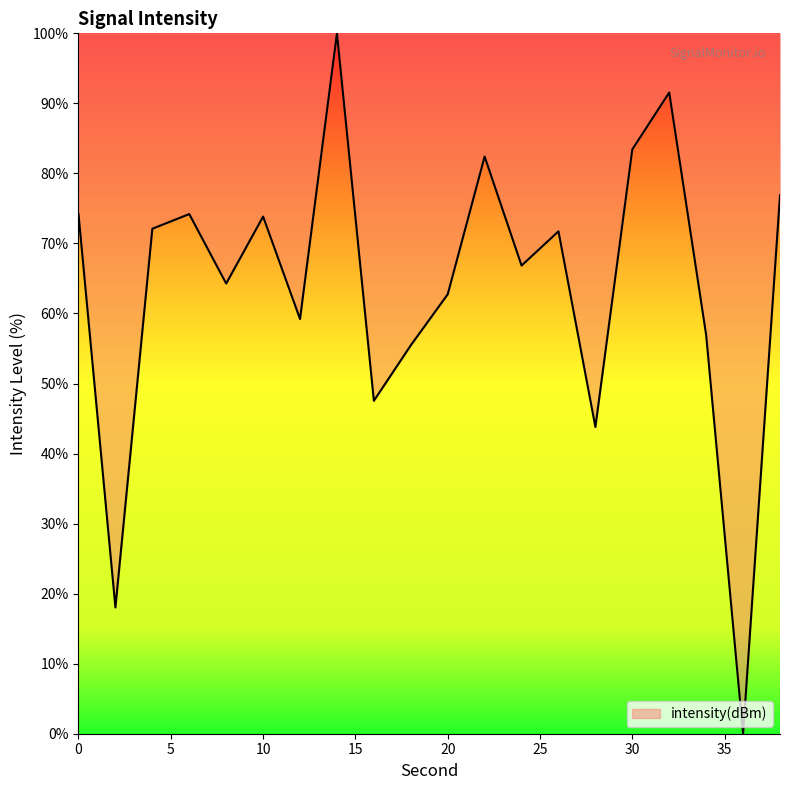

What is the greatest value displayed?

100.0